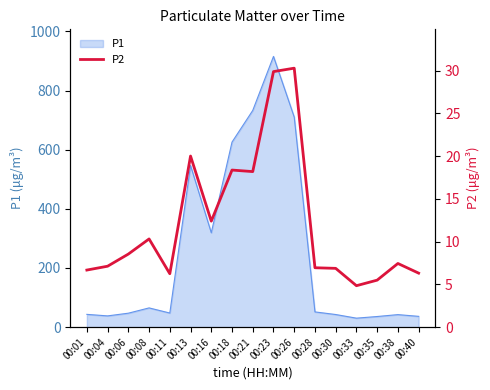

At which category does the chart reach its minimum across all series?

00:33